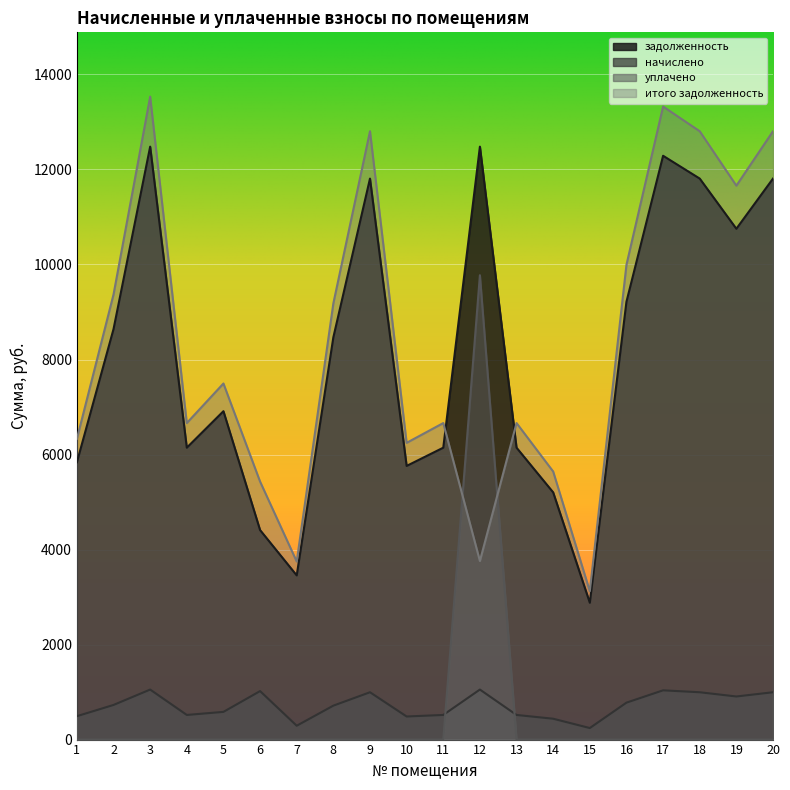

What is the minimum value for начислено?

243.0